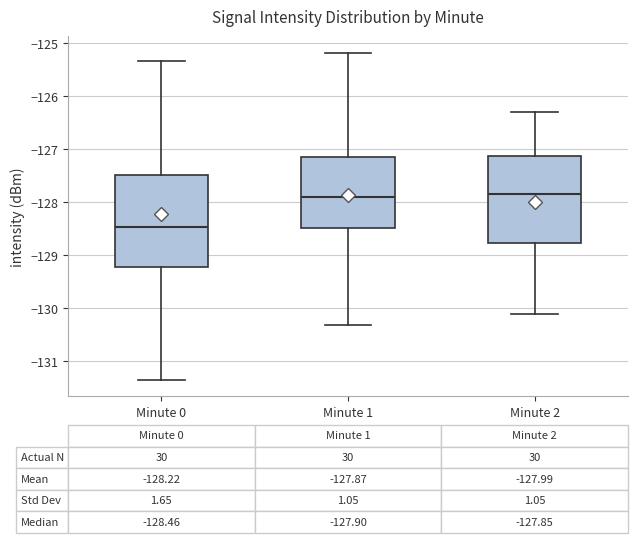

Which box's median line is the lowest?

Minute 0